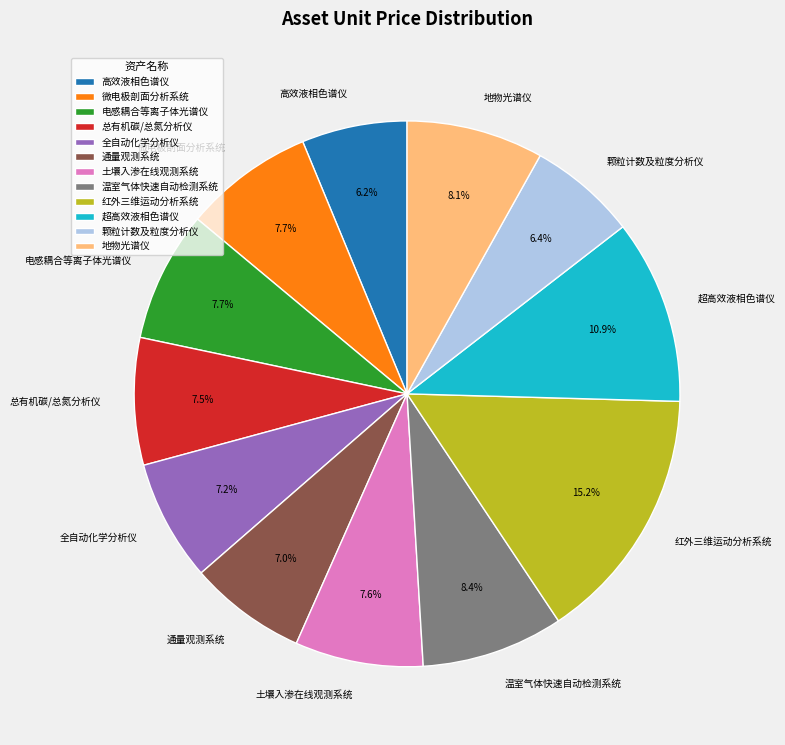

True or false: 微电极剖面分析系统 accounts for 1% of the total.

False